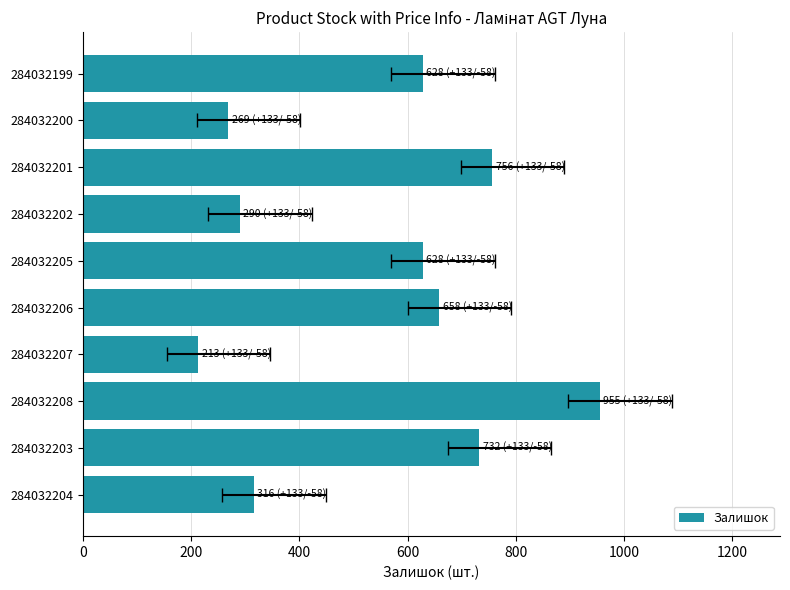

How many values exceed 628?

4